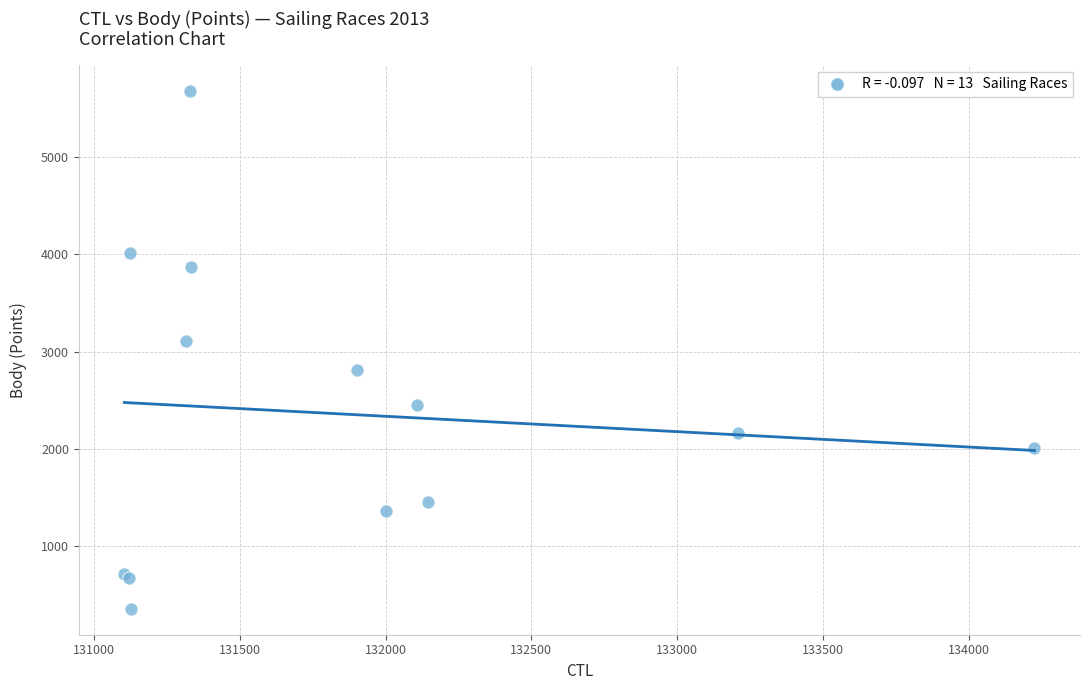

What Y value in the scatter plot is closest to 3018?

3111